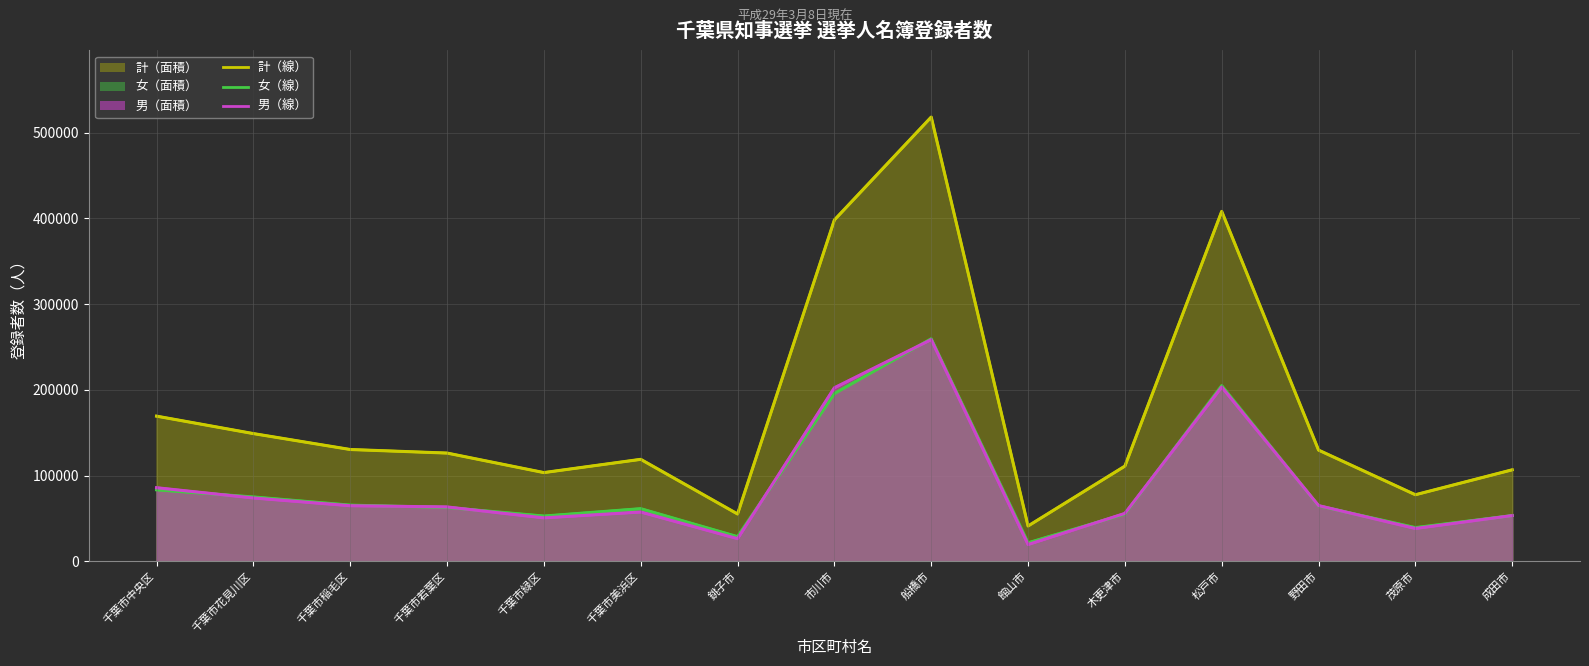

At which label does 女（線） first exceed 62826?

千葉市中央区